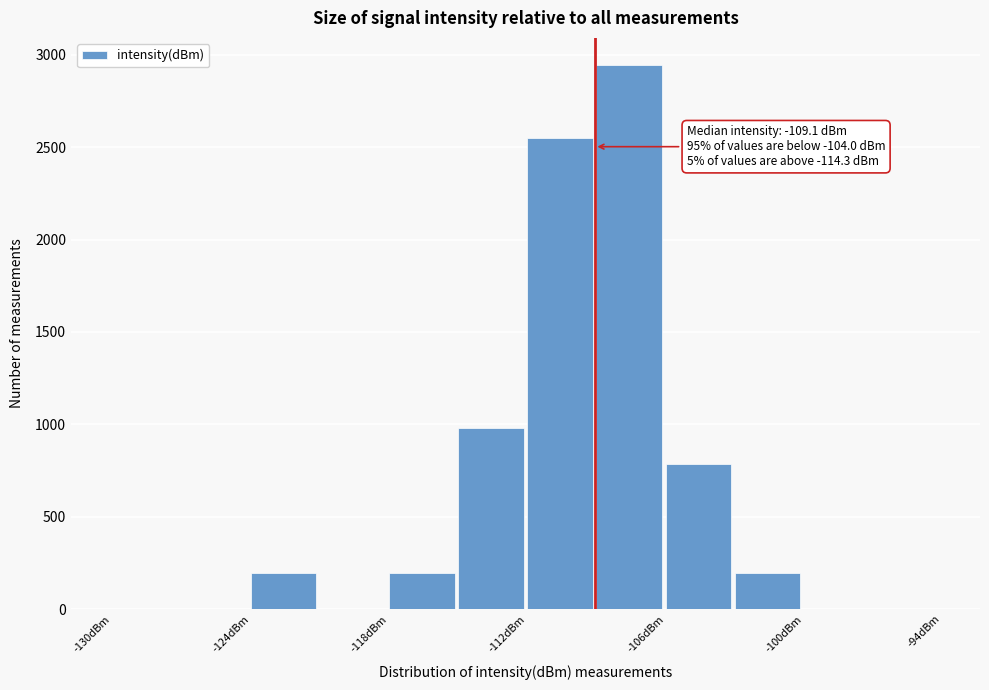

Around what value on the x-axis is the tallest bar? Give the approximate position of its centre, as read against the axis.

-108